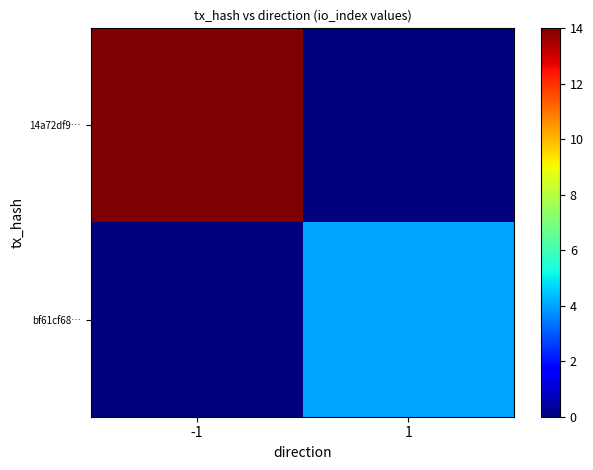

At which category is the sum across all series the highest?

-1